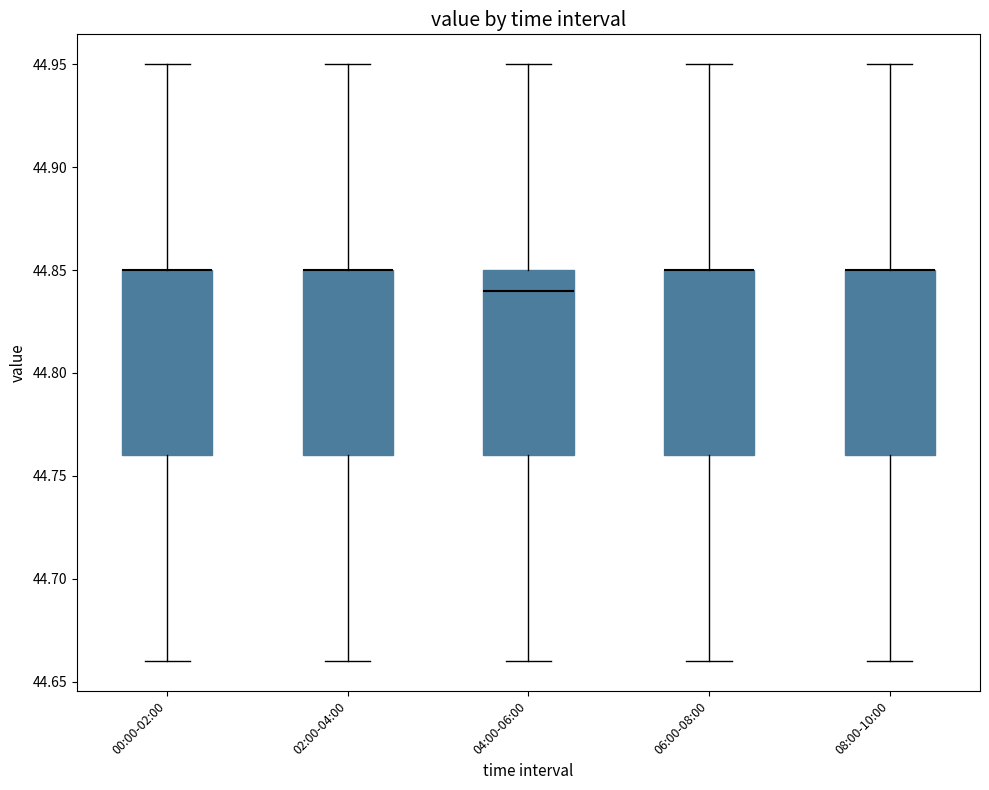

Reading left to right, transcribe this box plot: for each box, give where its median line is, the range the box spans, and where its two whiskers end, as read against the y-axis. The values are not printed on the chart, so give them approximately, as read against the axis.

00:00-02:00: median 44.85 (drawn on the box's upper edge), box 44.76 to 44.85, whiskers 44.66 to 44.95
02:00-04:00: median 44.85 (drawn on the box's upper edge), box 44.76 to 44.85, whiskers 44.66 to 44.95
04:00-06:00: median 44.84, box 44.76 to 44.85, whiskers 44.66 to 44.95
06:00-08:00: median 44.85 (drawn on the box's upper edge), box 44.76 to 44.85, whiskers 44.66 to 44.95
08:00-10:00: median 44.85 (drawn on the box's upper edge), box 44.76 to 44.85, whiskers 44.66 to 44.95